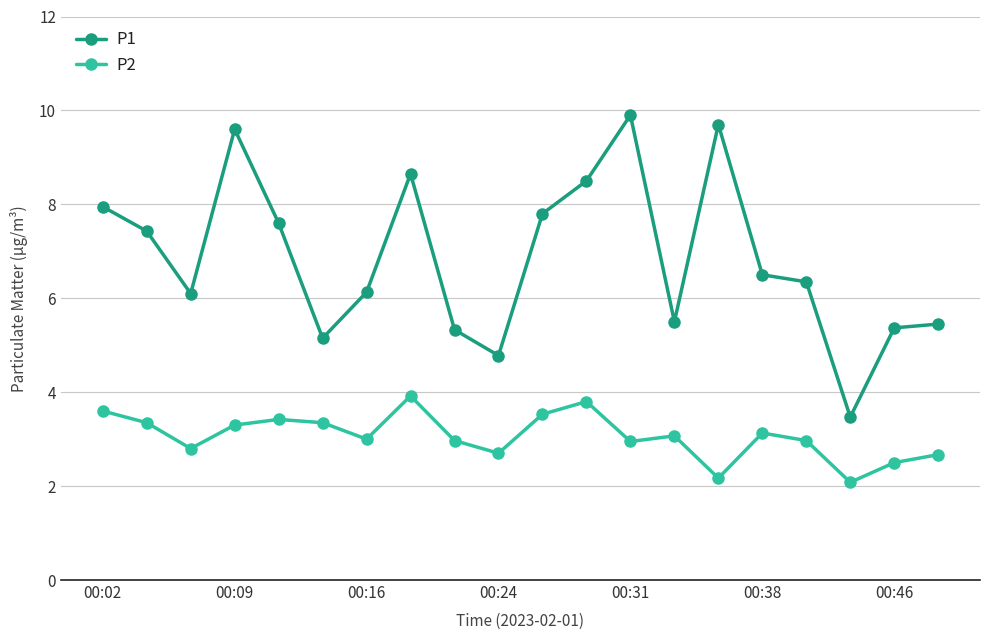

True or false: P1 and P2 intersect in this chart.

False